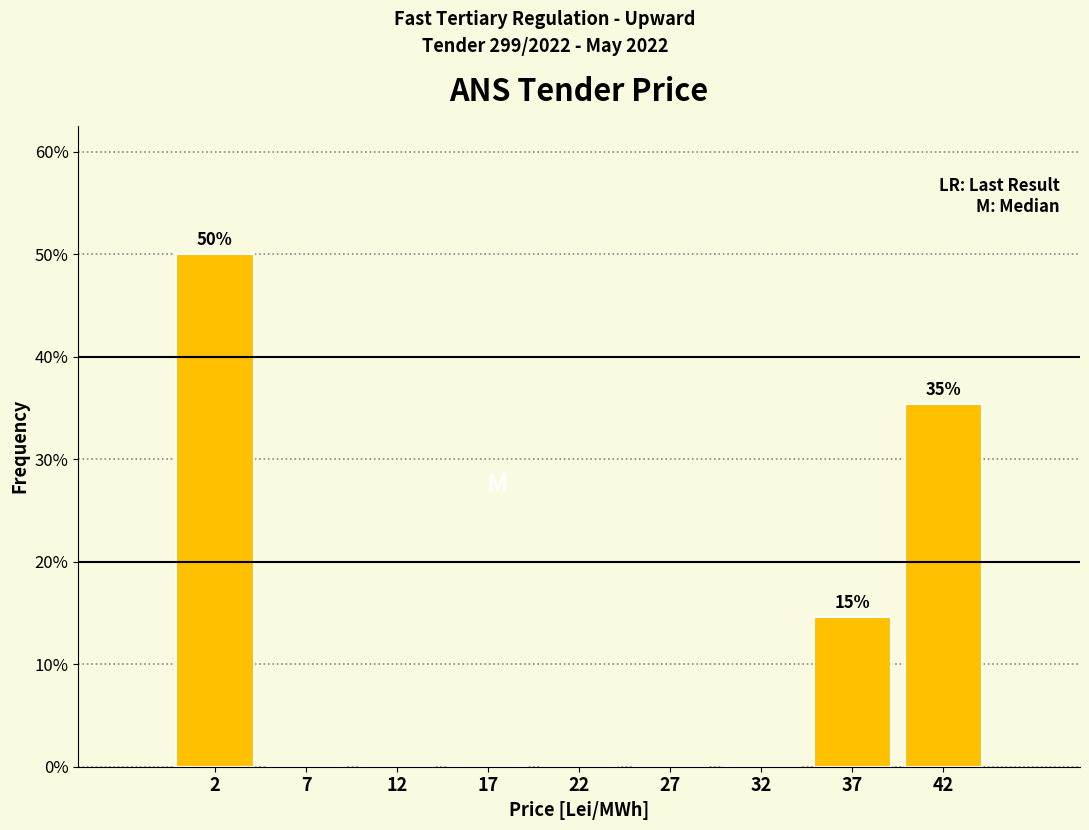

Over which range of the x-axis is the bar tallest?

0 to 5